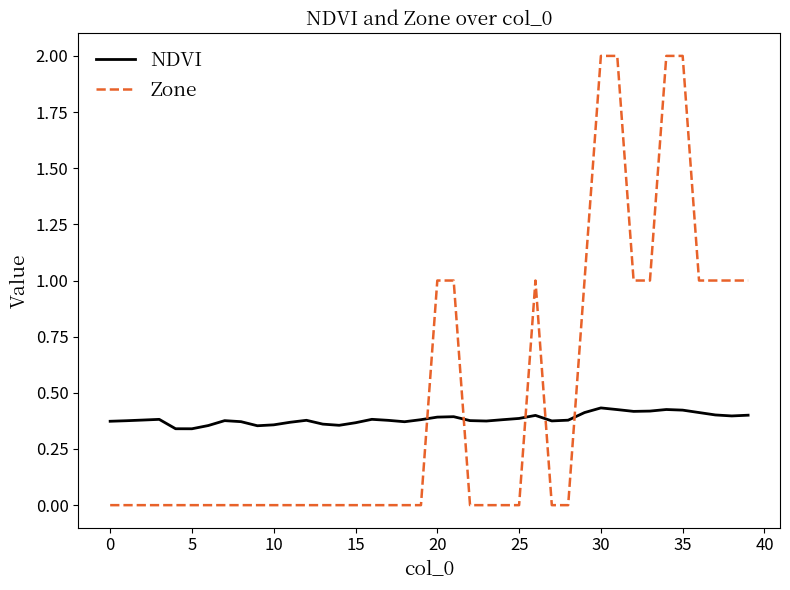

Which series has the widest spread of values?

Zone